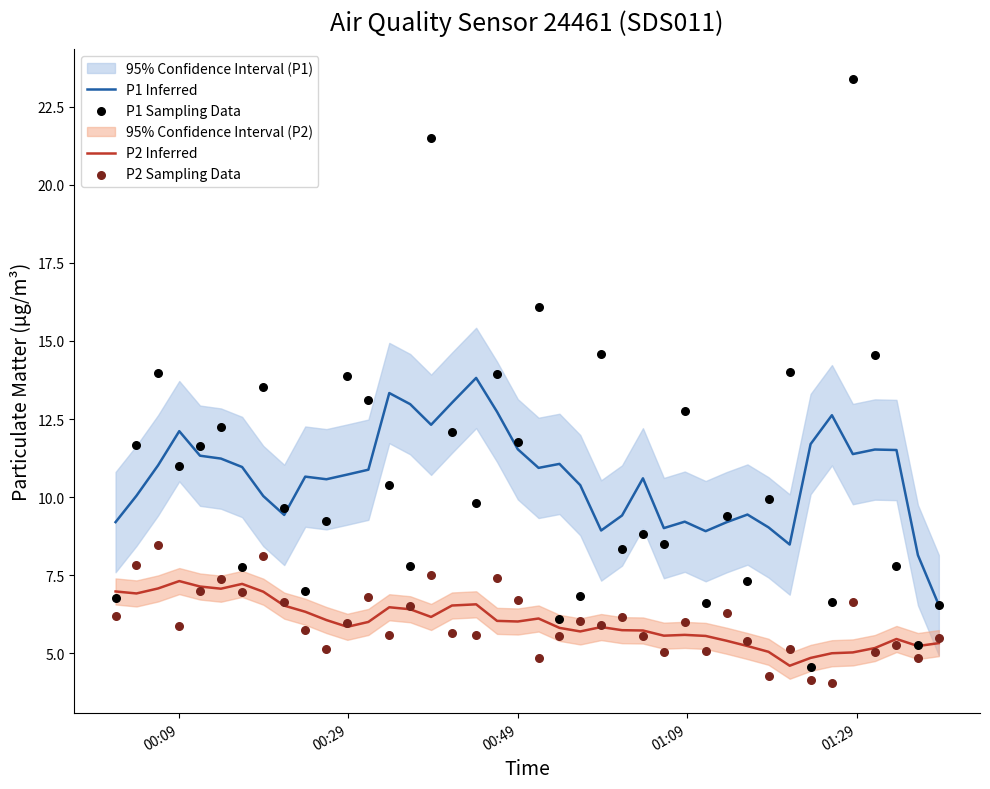

At how many categories does at least one series exceed 18?

2